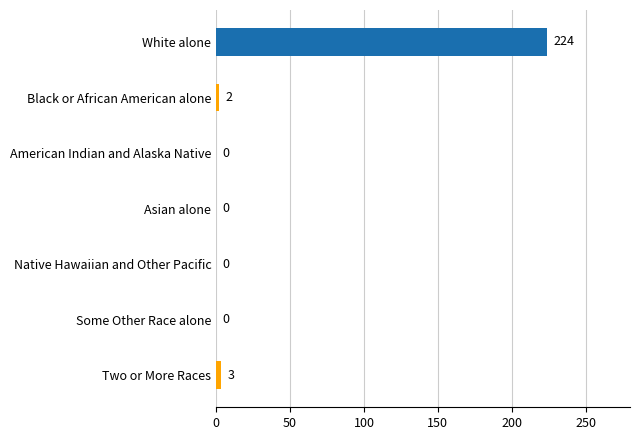

What is the sum of all values?

229